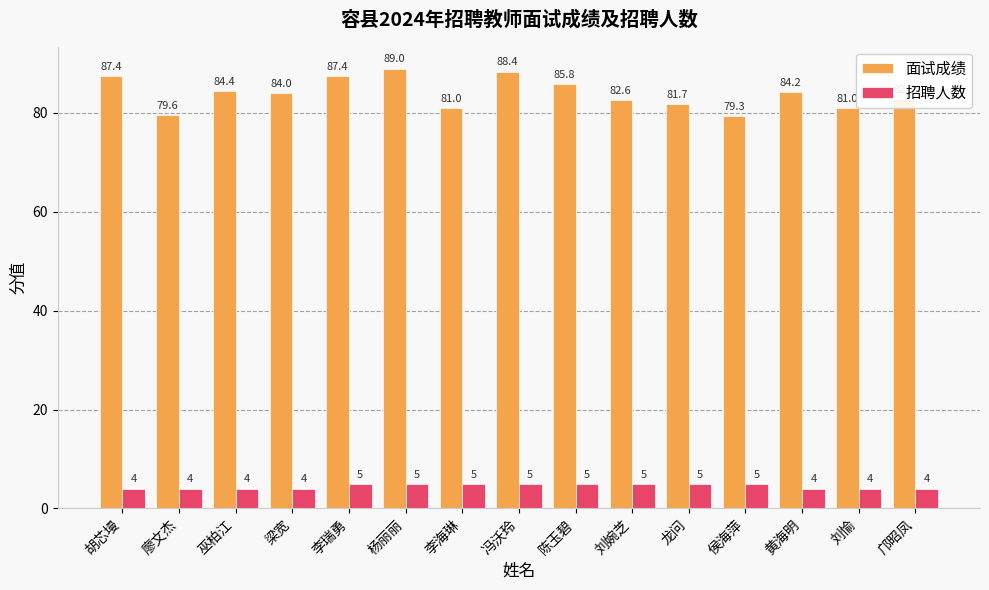

What is the sum of the 招聘人数 values at 梁宽 and 冯沃玲?

9.0